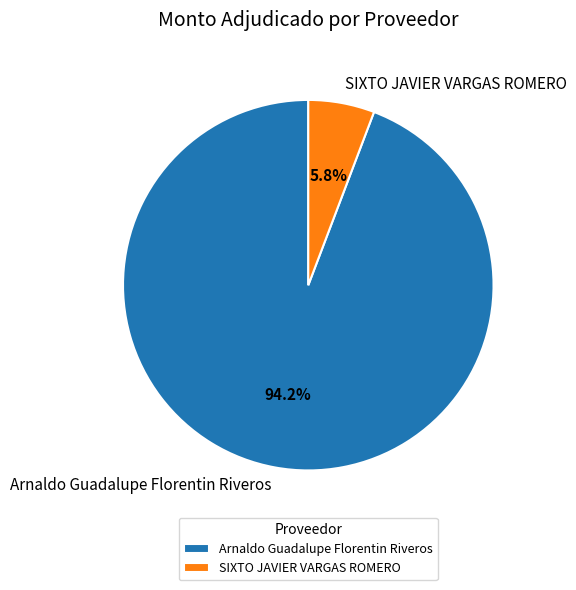

What is the total percentage of SIXTO JAVIER VARGAS ROMERO and Arnaldo Guadalupe Florentin Riveros?

100.0%